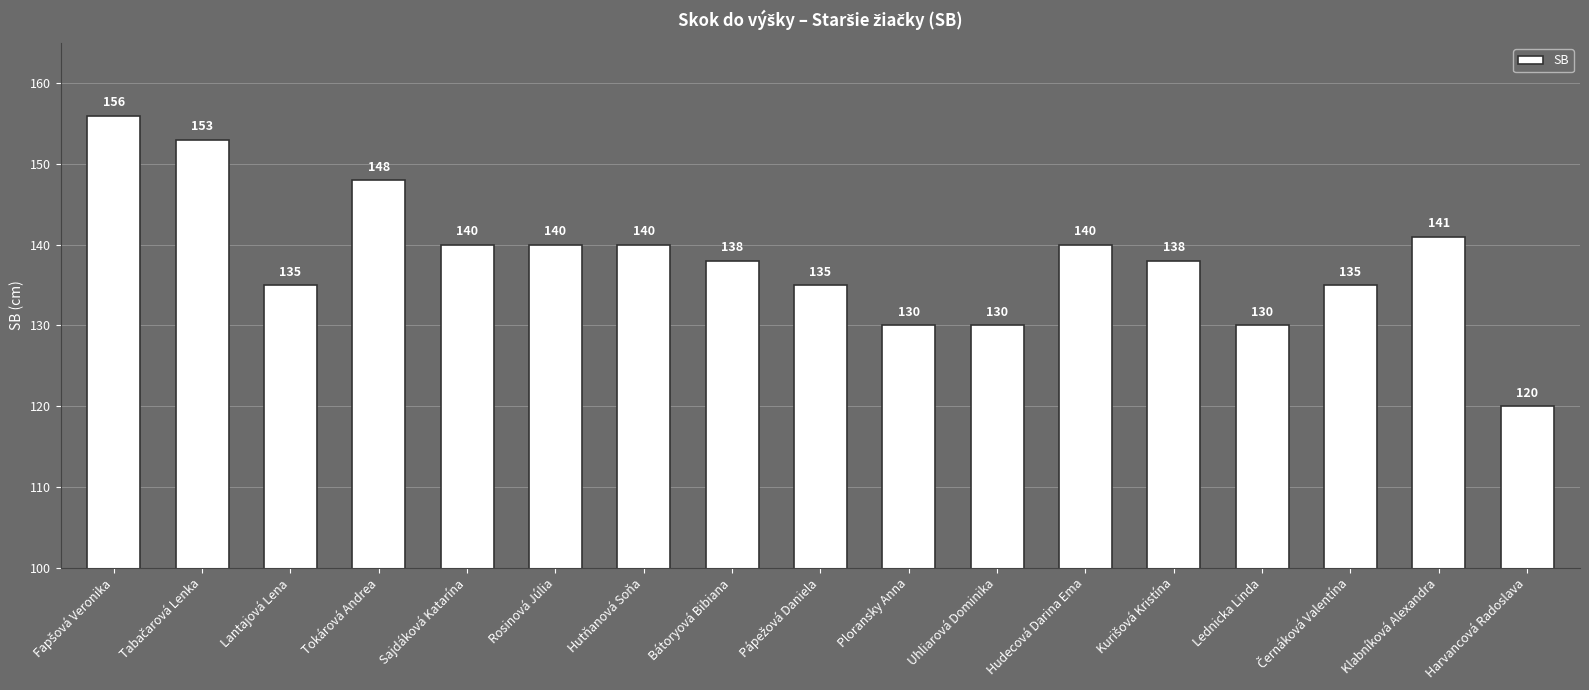

Reading right to left, transcribe all the data shown in this chart.

120	141	135	130	138	140	130	130	135	138	140	140	140	148	135	153	156